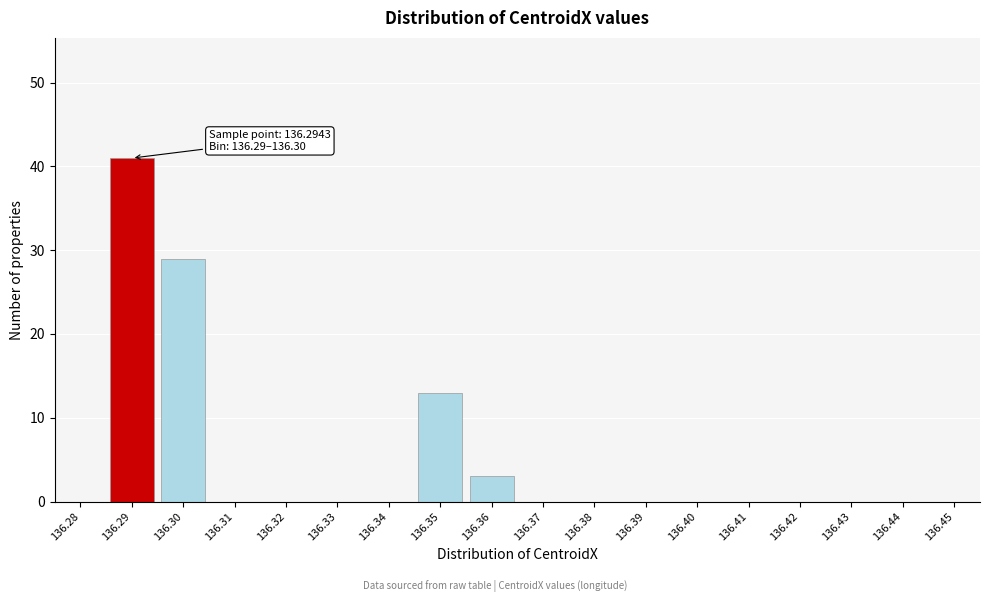

Reading left to right, extract all data points from this chart.

136.28=0	136.29=41	136.30=29	136.31=0	136.32=0	136.33=0	136.34=0	136.35=13	136.36=3	136.37=0	136.38=0	136.39=0	136.40=0	136.41=0	136.42=0	136.43=0	136.44=0	136.45=0